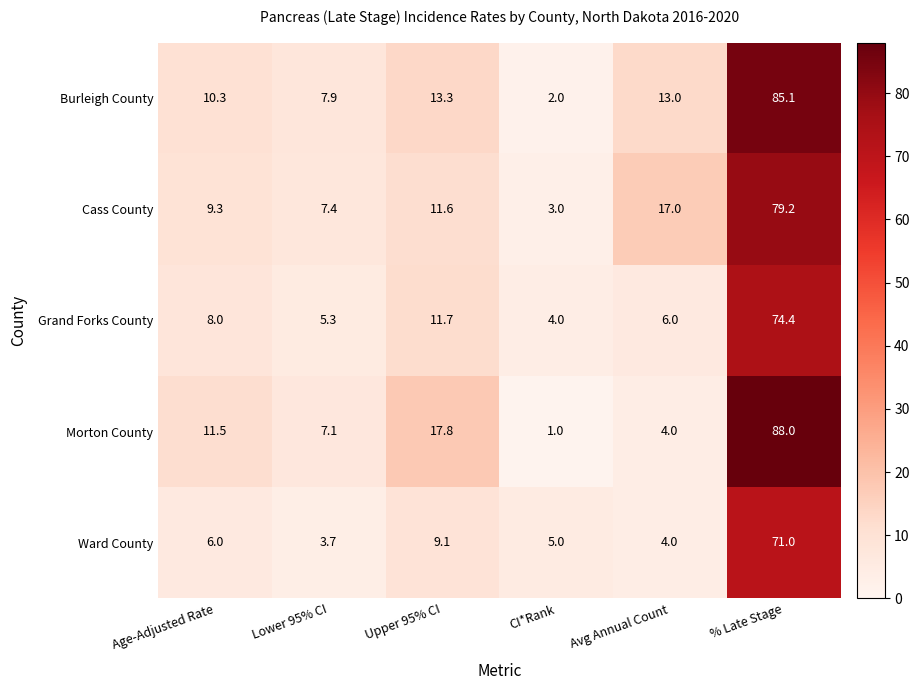

Rank the series by their maximum value, from highest to lowest.

Morton County, Burleigh County, Cass County, Grand Forks County, Ward County